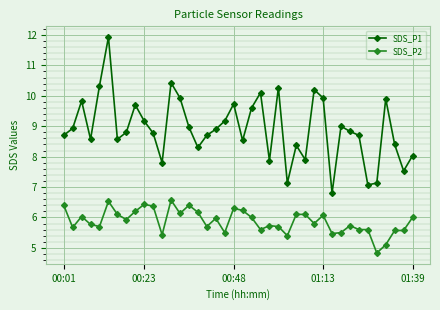

What is the average value of the SDS_P2 series?

5.9